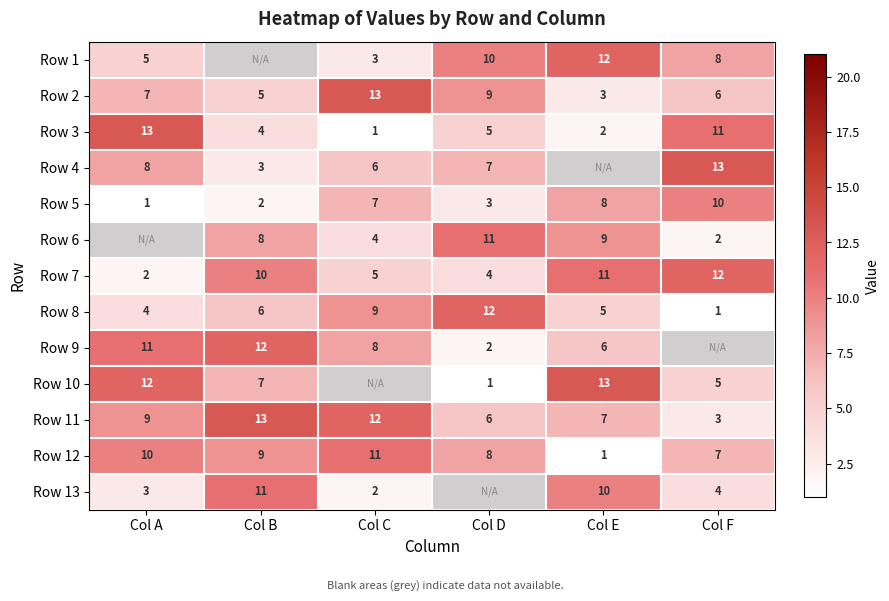

Read the Row 11 value at Col D.

6